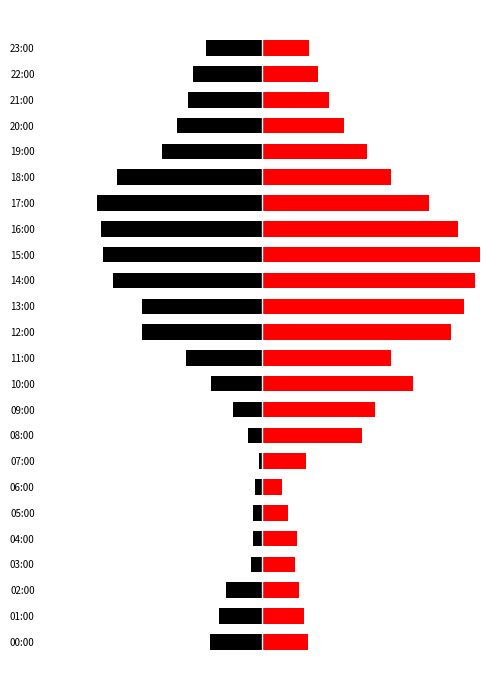

True or false: Max Temp has a value of 3.1 at 07:00.

False